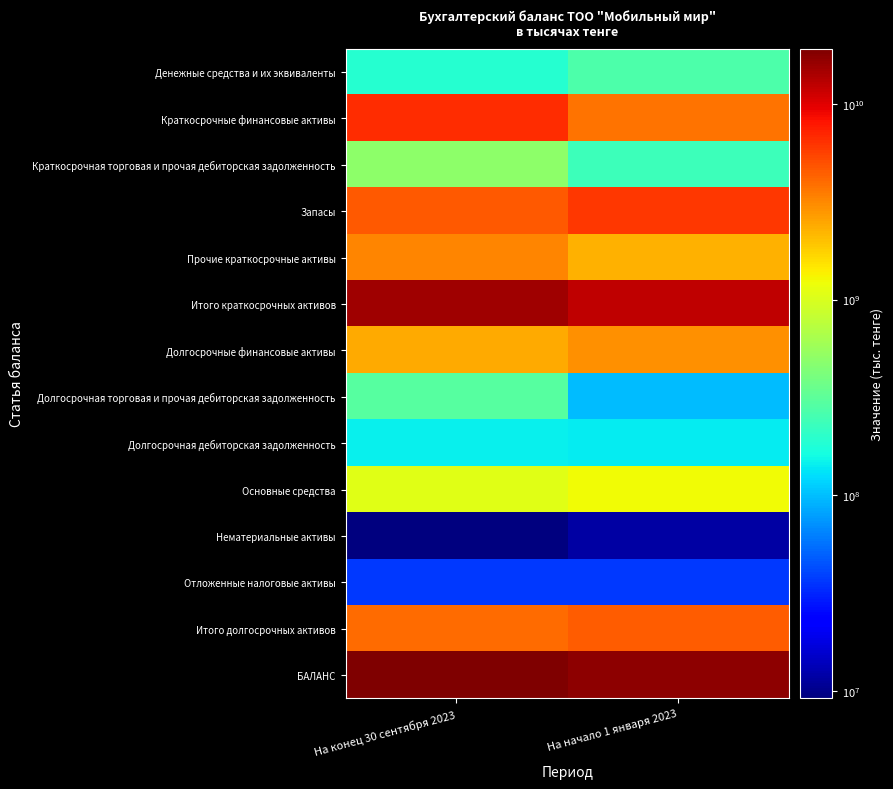

Between На начало 1 января 2023 and На конец 30 сентября 2023, which is larger?

На начало 1 января 2023